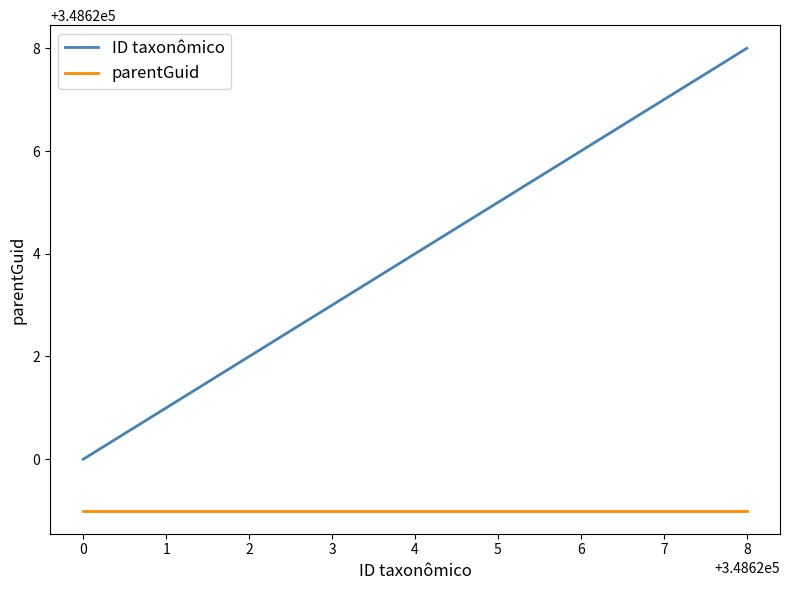

List the labels in order of ID taxonômico value, largest first.

8, 3, 0